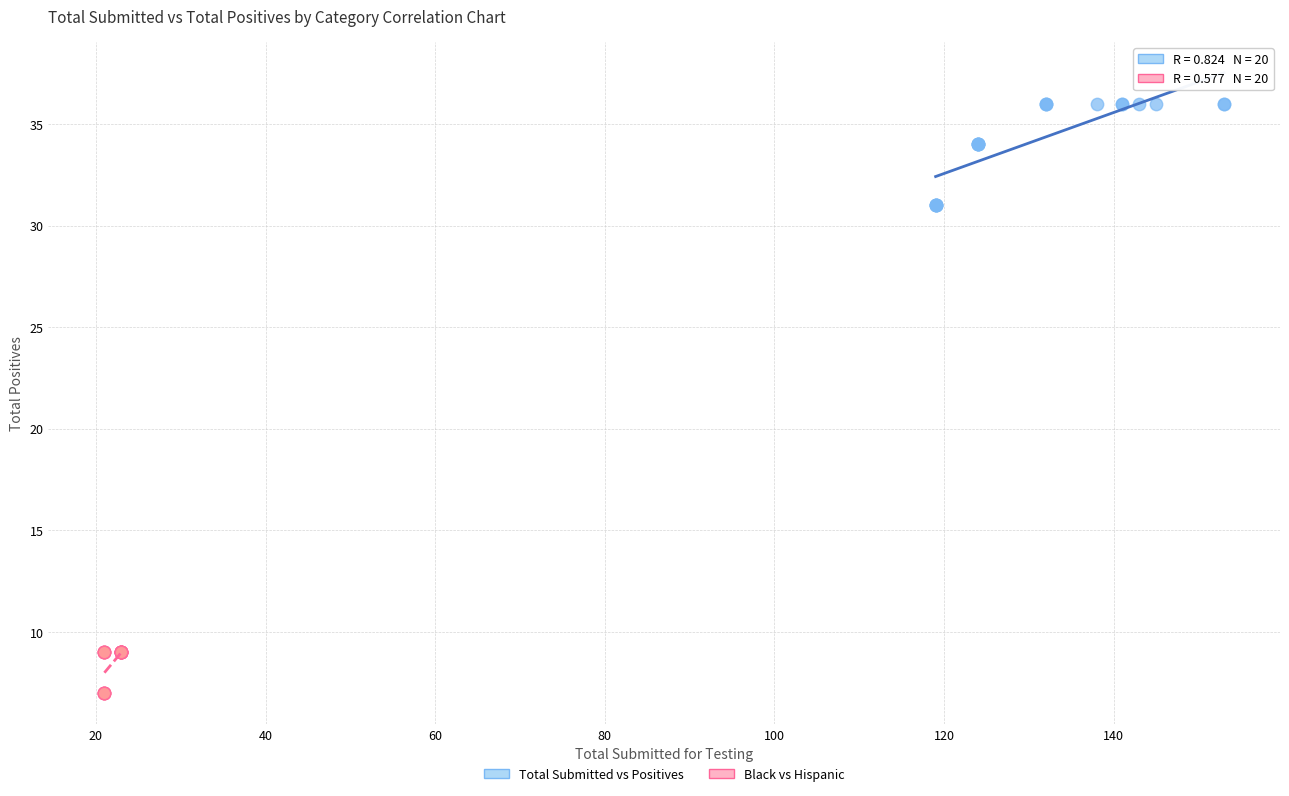

Which series contains the lowest Y value?

Black vs Hispanic